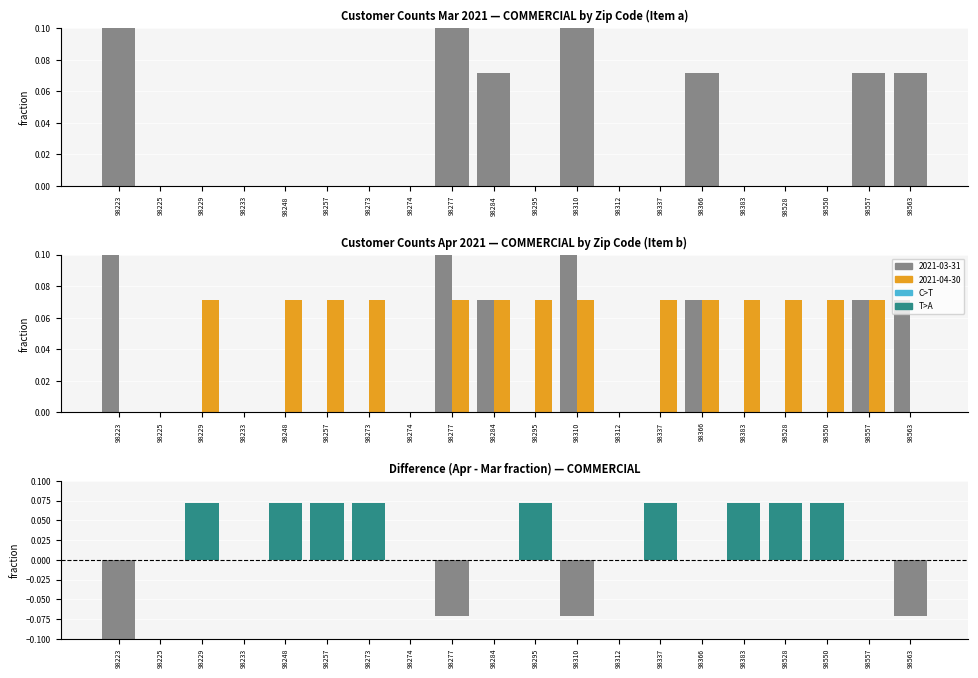

Rank the series by their maximum value, from lowest to highest.

Negative diff, 2021-04-30 (Apr), Positive diff, 2021-03-31 (Mar)